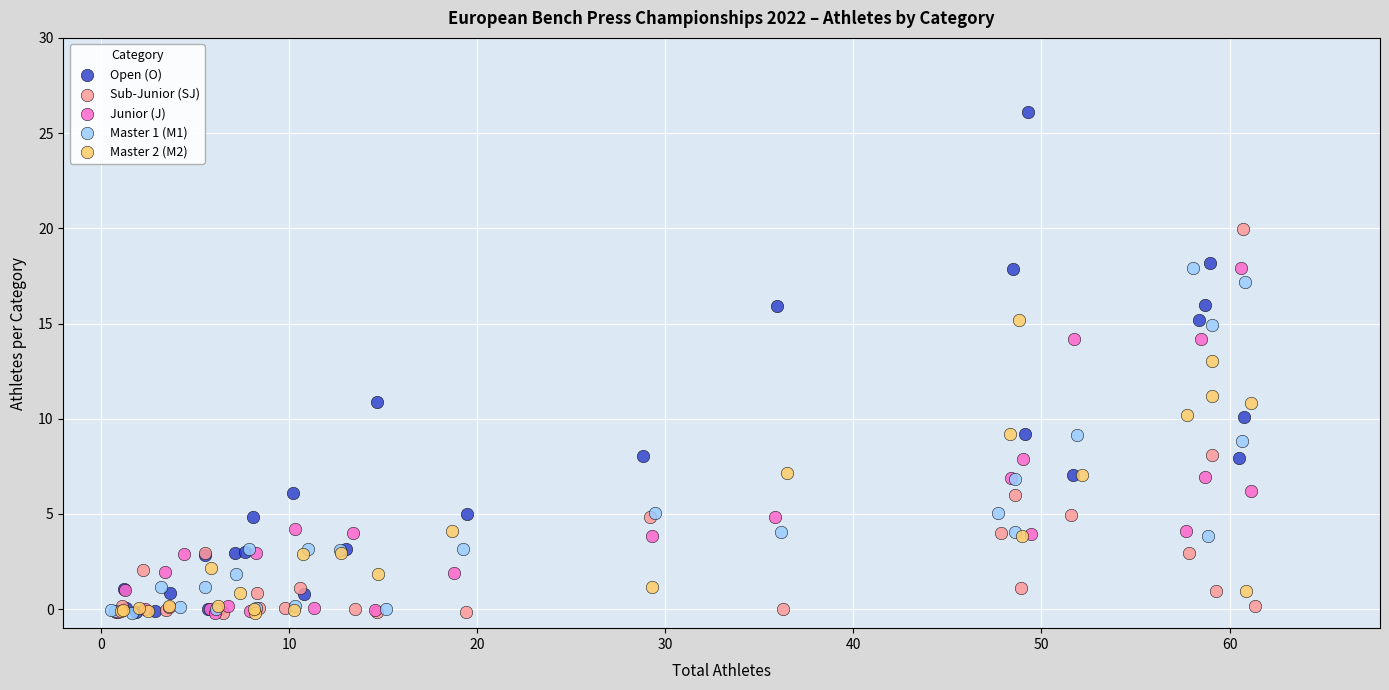

What are all the series names shown in the legend?

Open (O), Sub-Junior (SJ), Junior (J), Master 1 (M1), Master 2 (M2)